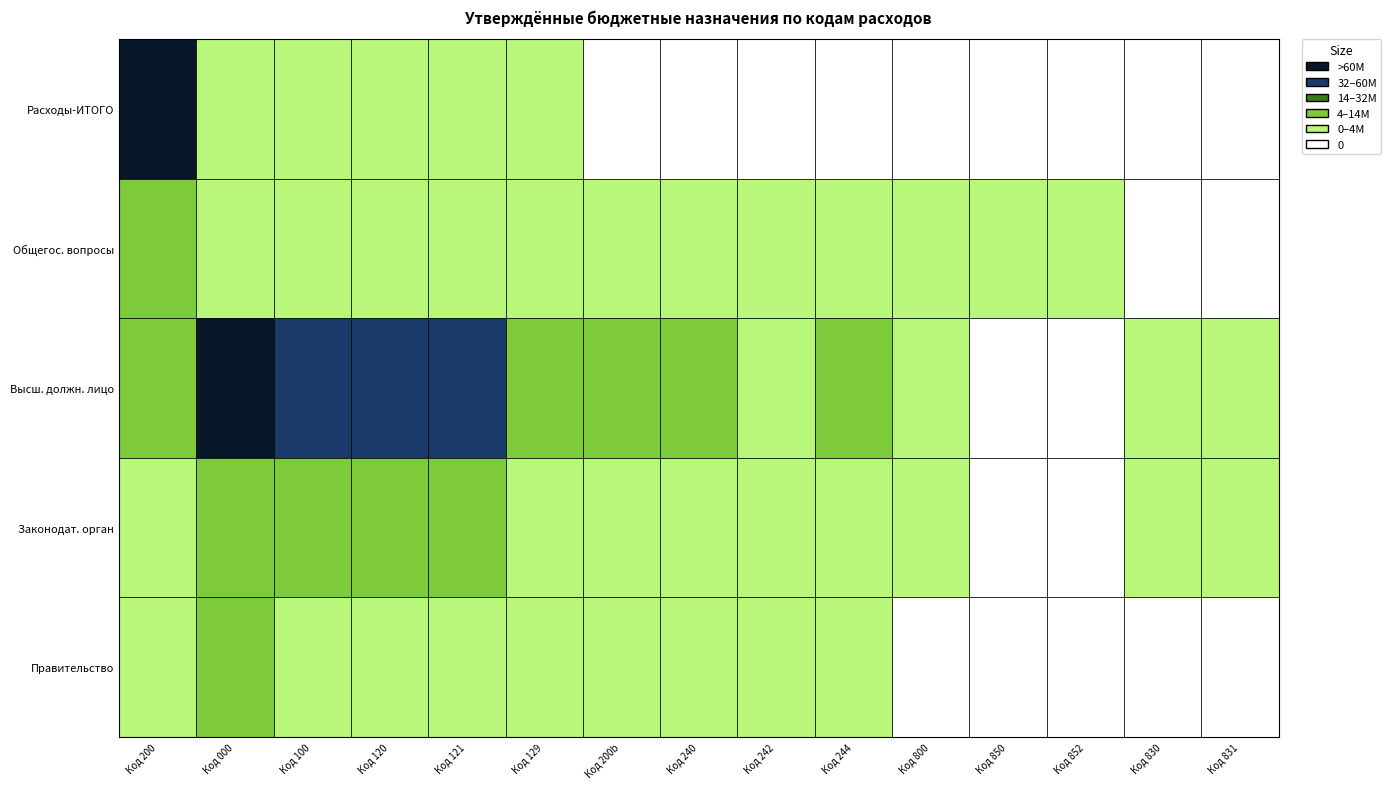

Where is 000 nearest to the value 33462016?

3